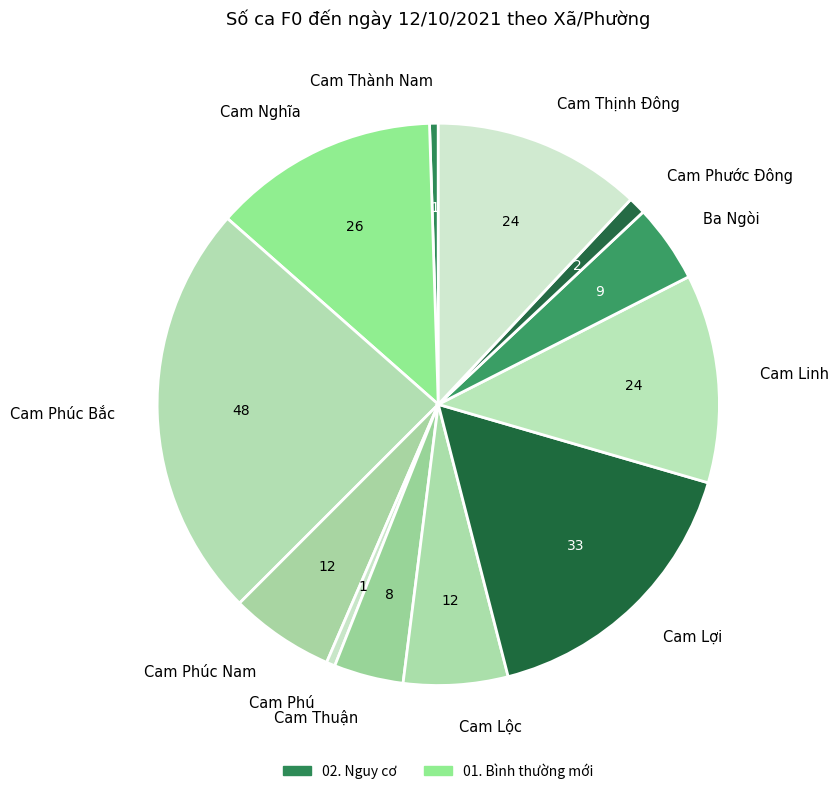

Is it true that Cam Thành Nam is 0% of the pie?

True